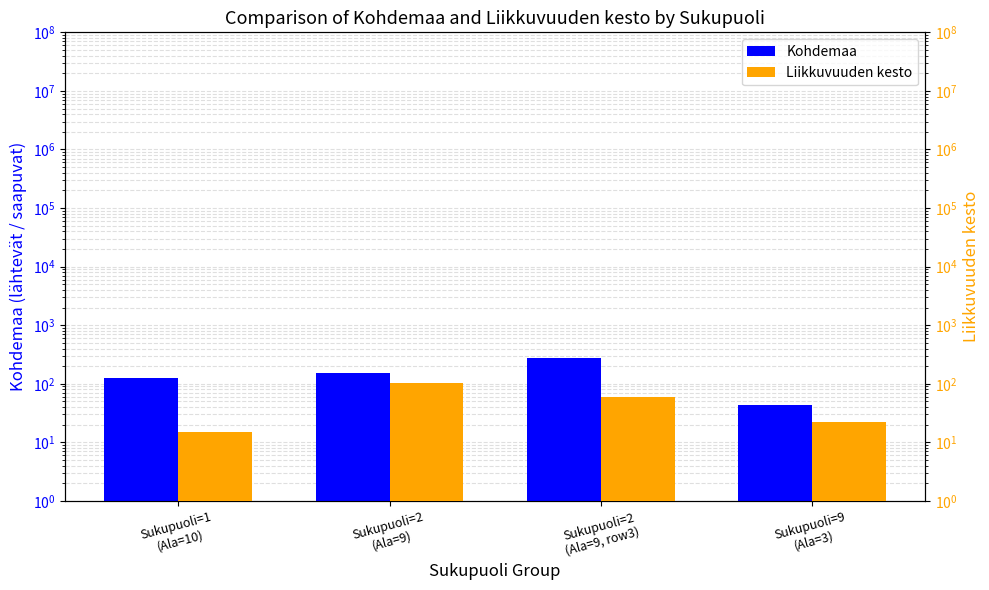

Reading right to left, what are all the values shown in this chart?

Kohdemaa: Sukupuoli=9
(Ala=3)=44	Sukupuoli=2
(Ala=9, row3)=276	Sukupuoli=2
(Ala=9)=156	Sukupuoli=1
(Ala=10)=124
Liikkuvuuden kesto: Sukupuoli=9
(Ala=3)=22	Sukupuoli=2
(Ala=9, row3)=60	Sukupuoli=2
(Ala=9)=105	Sukupuoli=1
(Ala=10)=15